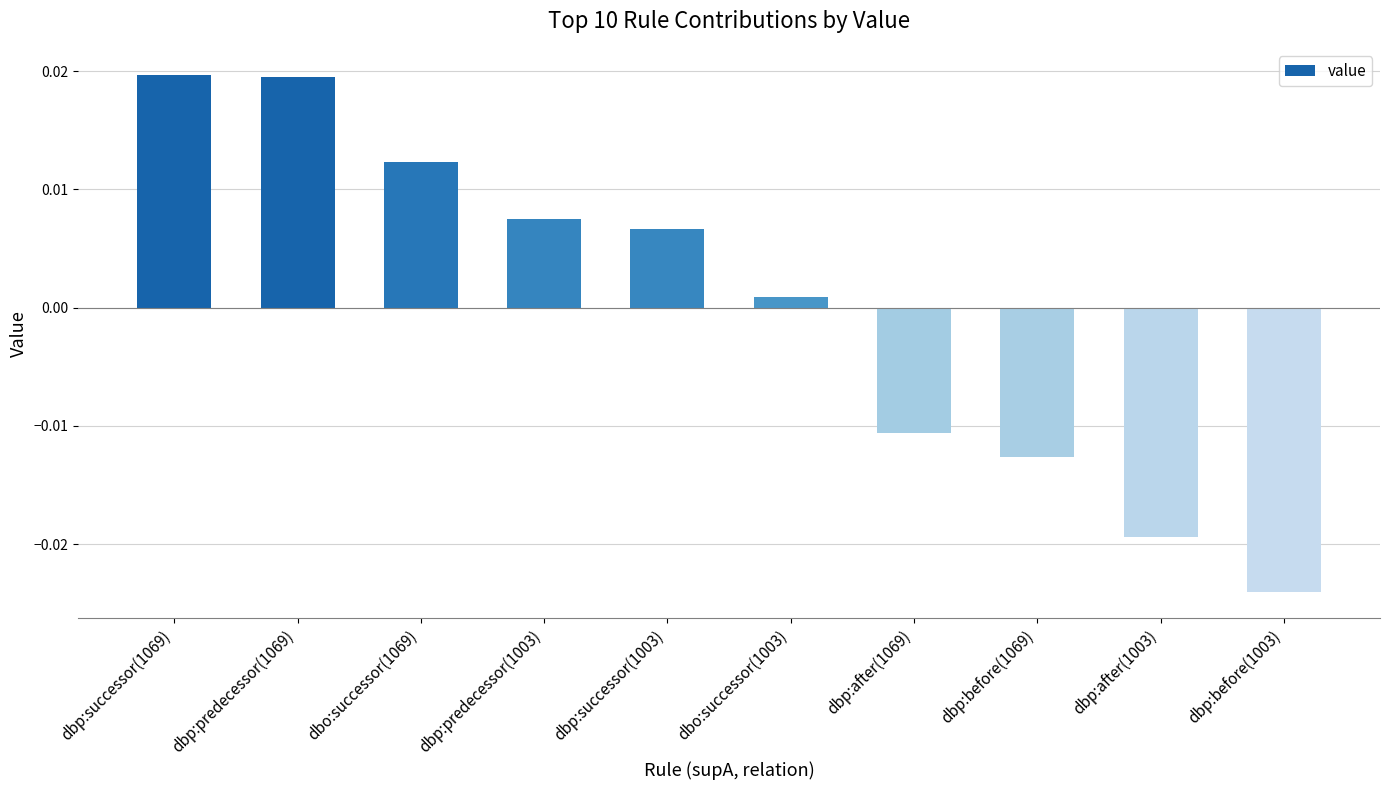

What is the label of the 4th bar from the right?

dbp:after(1069)